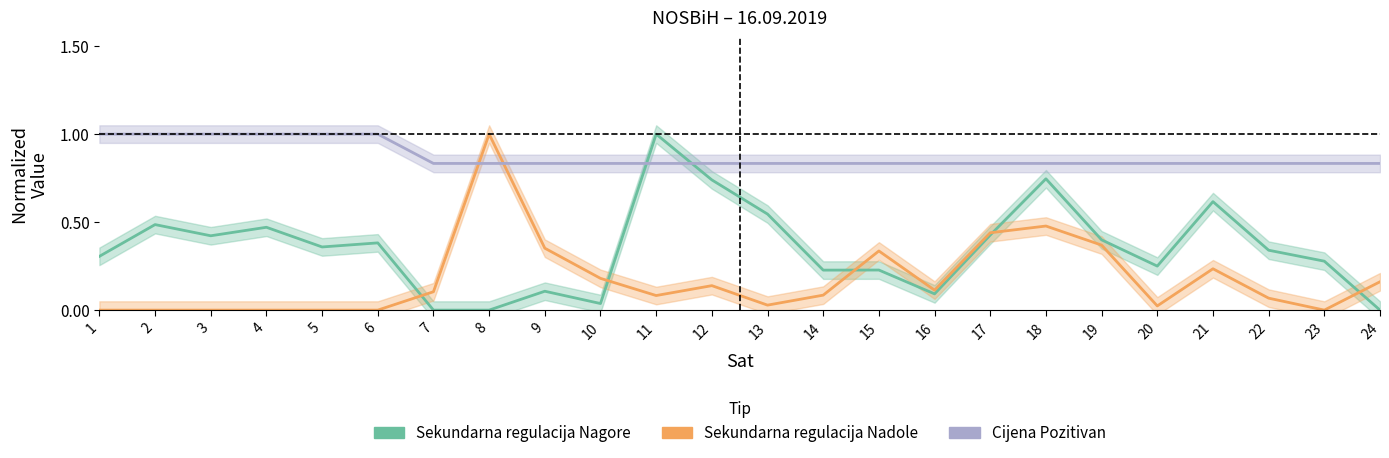

Count the number of categories in the chart.

24